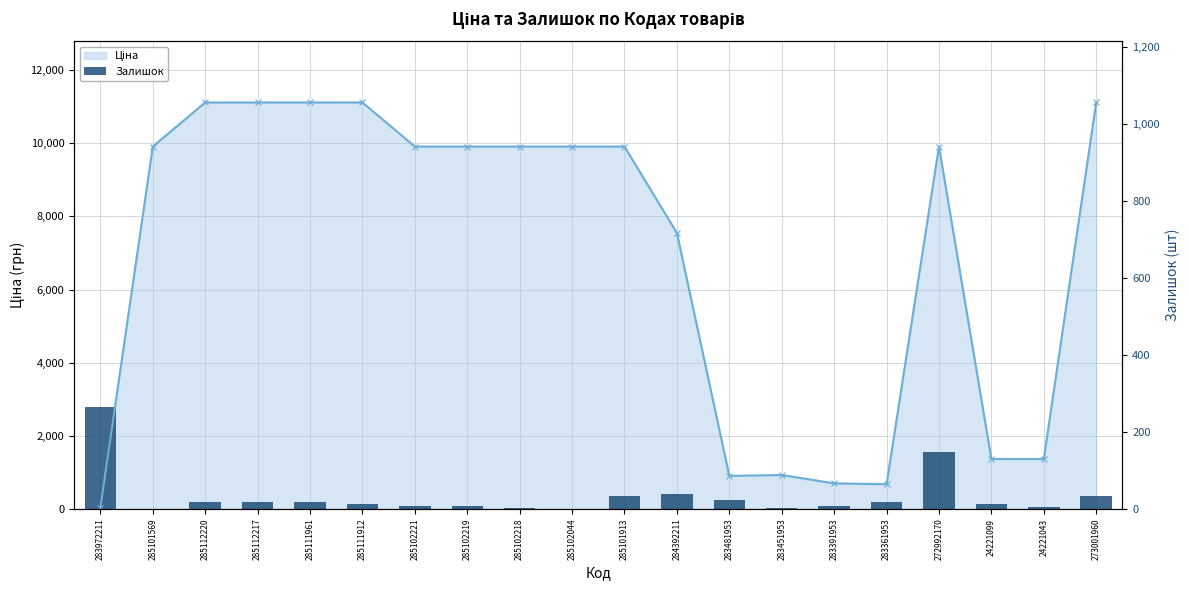

At which category does the chart reach its minimum across all series?

285101569